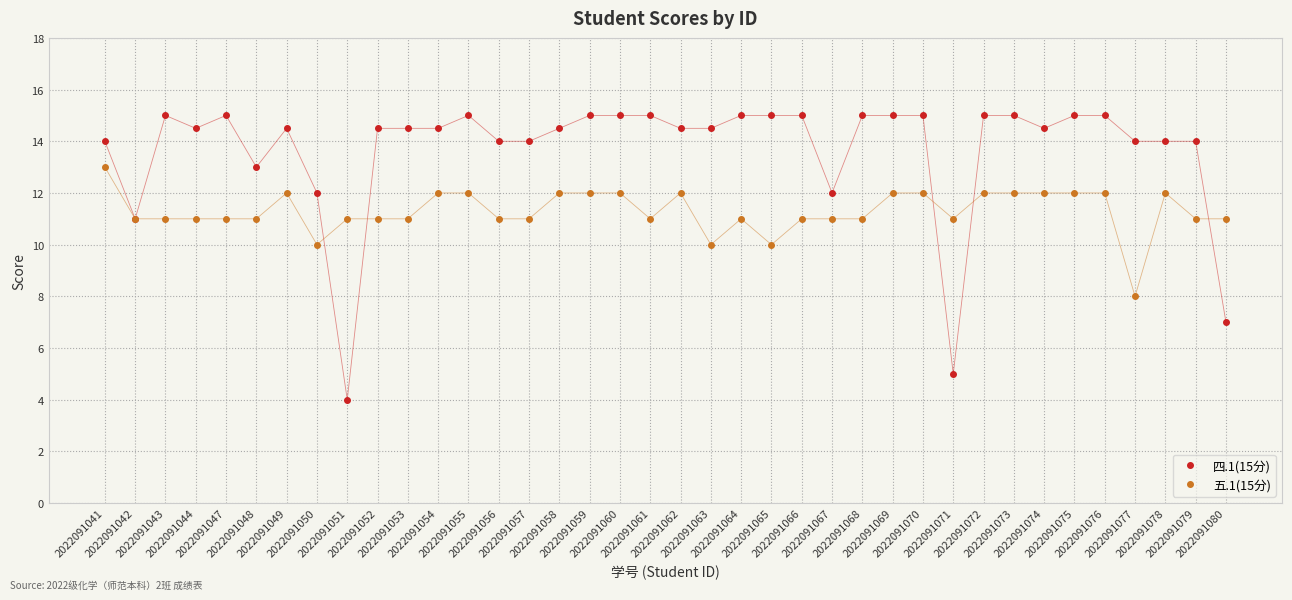

Reading left to right, what are all the values shown in this chart?

四.1(15分): 2022091041=14.0	2022091042=11.0	2022091043=15.0	2022091044=14.5	2022091047=15.0	2022091048=13.0	2022091049=14.5	2022091050=12.0	2022091051=4.0	2022091052=14.5	2022091053=14.5	2022091054=14.5	2022091055=15.0	2022091056=14.0	2022091057=14.0	2022091058=14.5	2022091059=15.0	2022091060=15.0	2022091061=15.0	2022091062=14.5	2022091063=14.5	2022091064=15.0	2022091065=15.0	2022091066=15.0	2022091067=12.0	2022091068=15.0	2022091069=15.0	2022091070=15.0	2022091071=5.0	2022091072=15.0	2022091073=15.0	2022091074=14.5	2022091075=15.0	2022091076=15.0	2022091077=14.0	2022091078=14.0	2022091079=14.0	2022091080=7.0
五.1(15分): 2022091041=13.0	2022091042=11.0	2022091043=11.0	2022091044=11.0	2022091047=11.0	2022091048=11.0	2022091049=12.0	2022091050=10.0	2022091051=11.0	2022091052=11.0	2022091053=11.0	2022091054=12.0	2022091055=12.0	2022091056=11.0	2022091057=11.0	2022091058=12.0	2022091059=12.0	2022091060=12.0	2022091061=11.0	2022091062=12.0	2022091063=10.0	2022091064=11.0	2022091065=10.0	2022091066=11.0	2022091067=11.0	2022091068=11.0	2022091069=12.0	2022091070=12.0	2022091071=11.0	2022091072=12.0	2022091073=12.0	2022091074=12.0	2022091075=12.0	2022091076=12.0	2022091077=8.0	2022091078=12.0	2022091079=11.0	2022091080=11.0